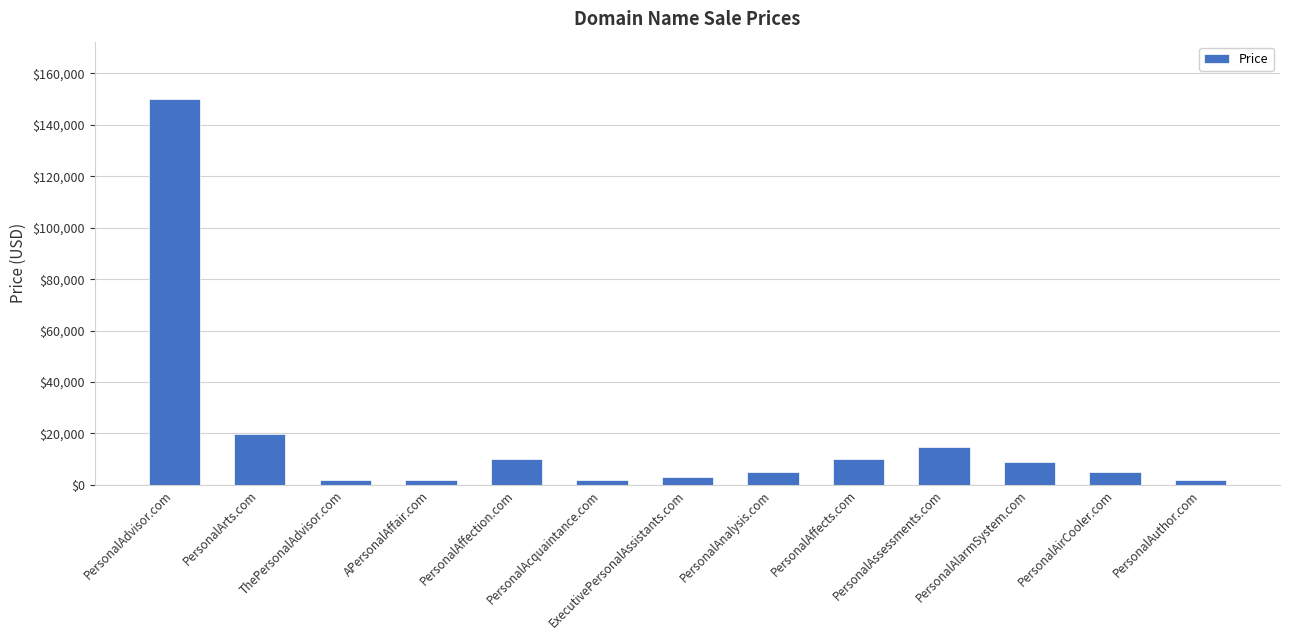

True or false: the data shows 8888 at PersonalAlarmSystem.com.

True